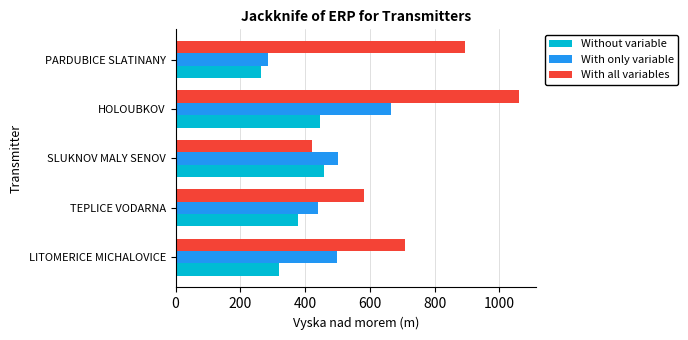

At how many categories does at least one series exceed 300?

5